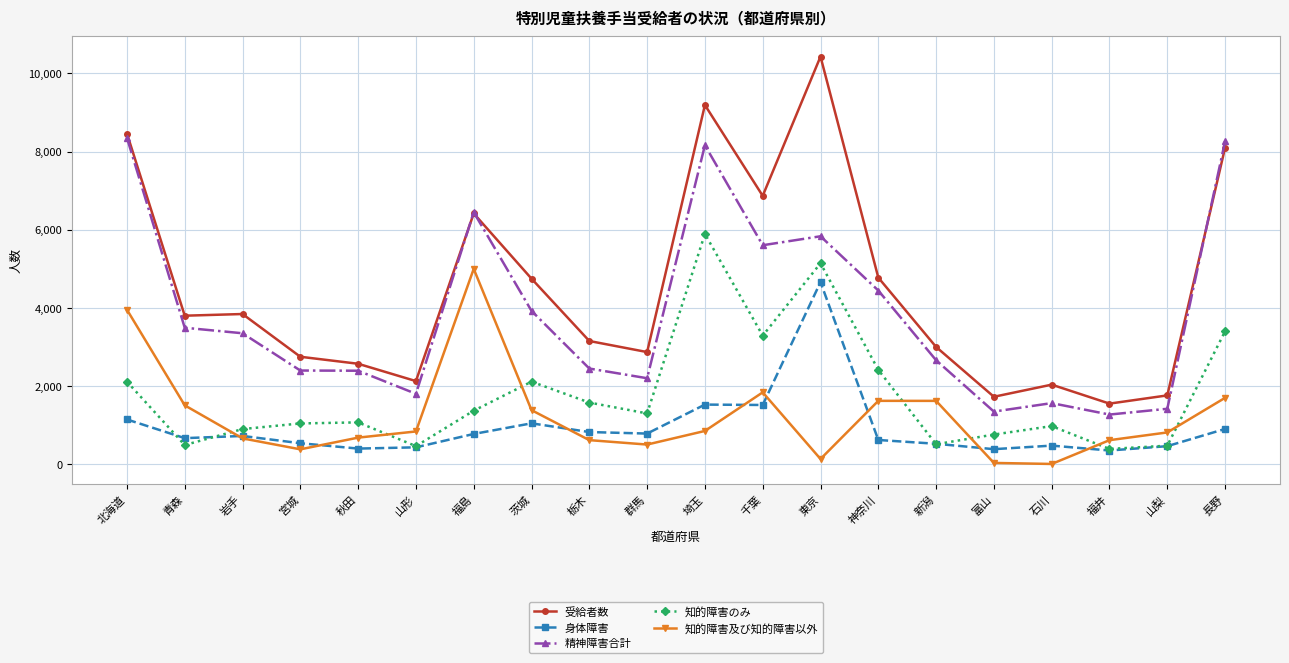

Rank the series at 石川 from highest to lowest value.

受給者数, 精神障害合計, 知的障害のみ, 身体障害, 知的障害及び知的障害以外